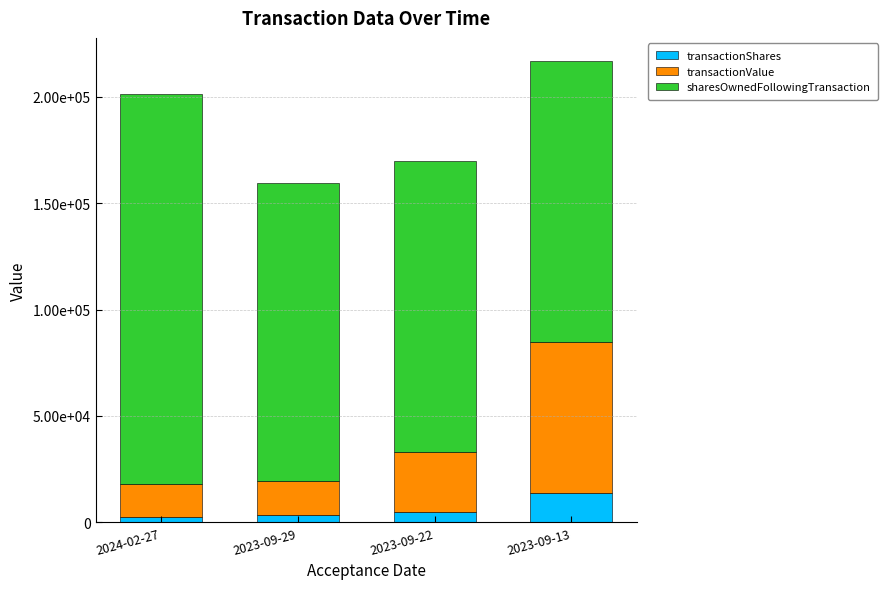

The sharesOwnedFollowingTransaction series shows 189089 at 2023-09-22. True or false?

False